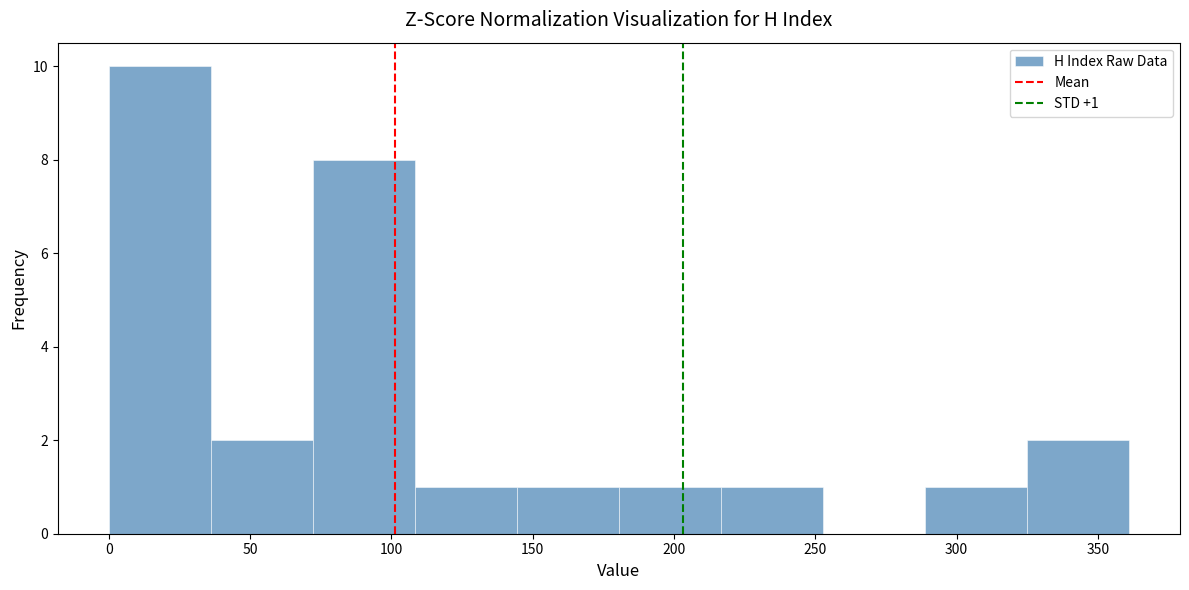

Over which range of the x-axis is the bar tallest?

0 to 35